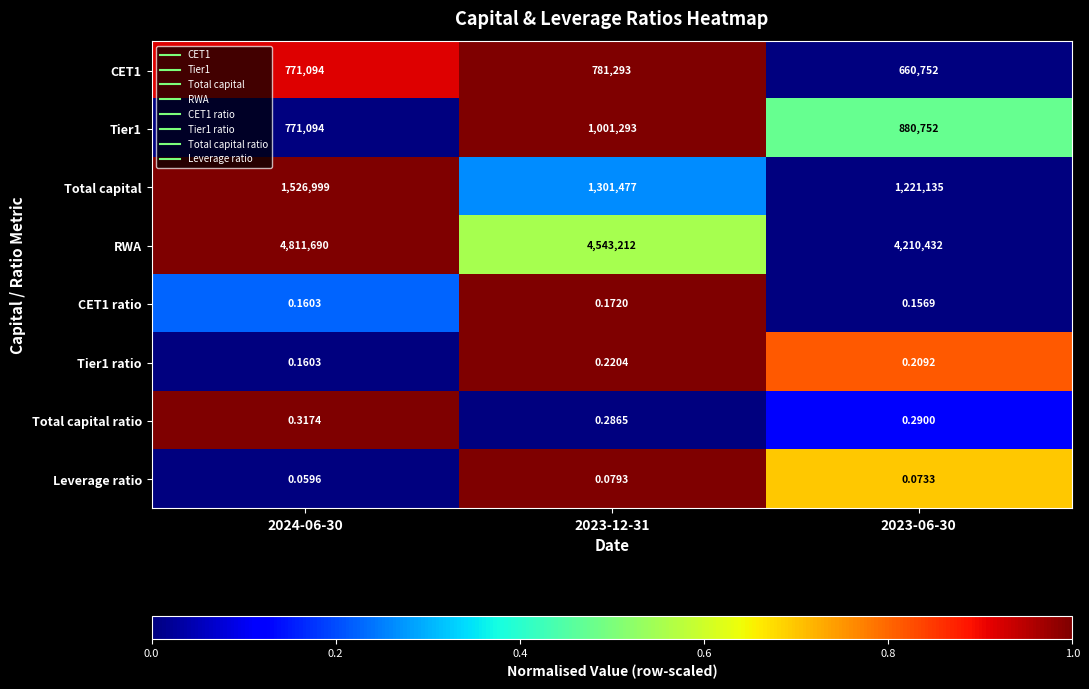

Count the number of data series in this chart.

8